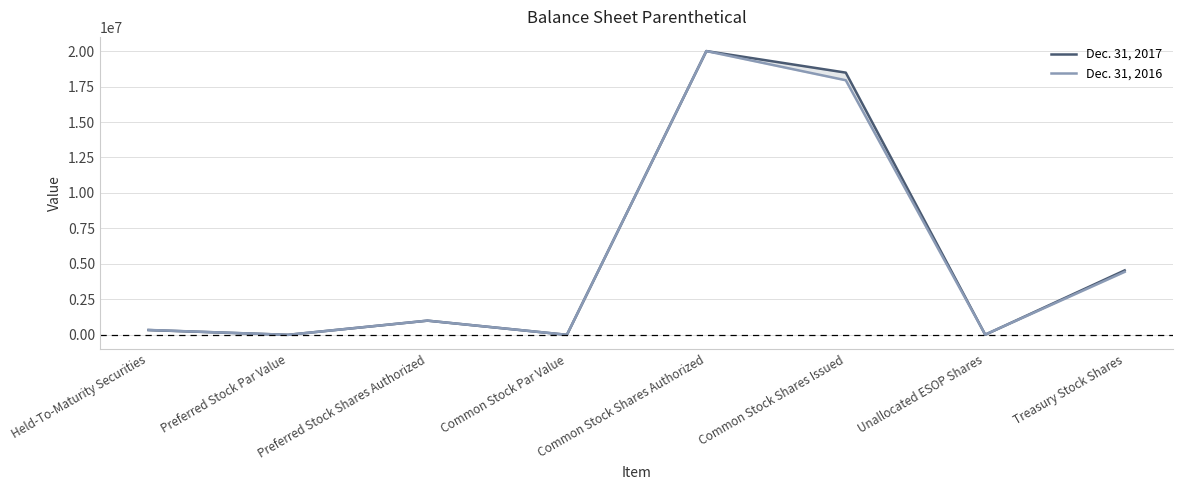

Which series has the largest total across all categories?

Dec. 31, 2017